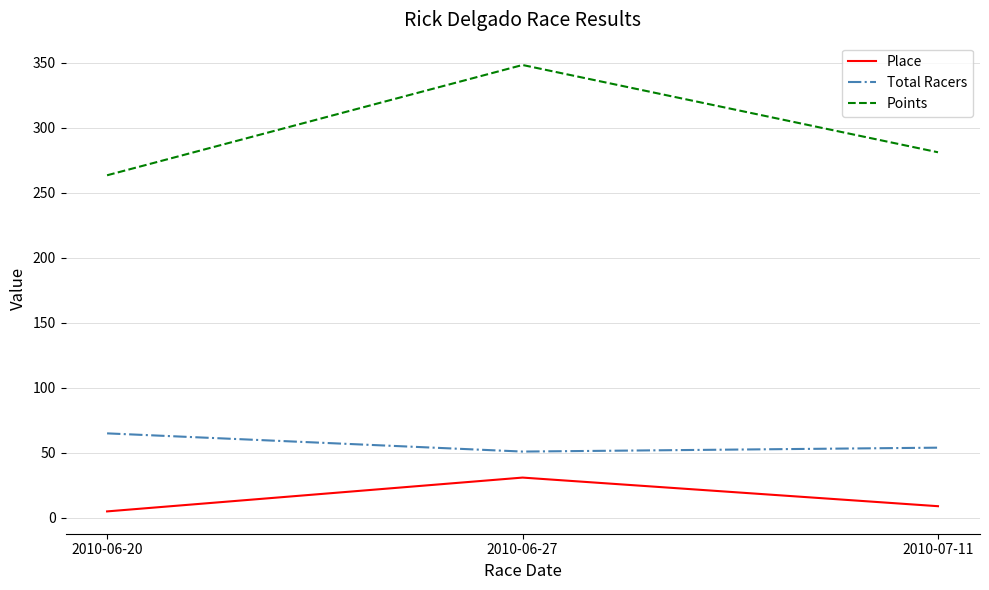

At which label does Points first exceed 281?

2010-06-27